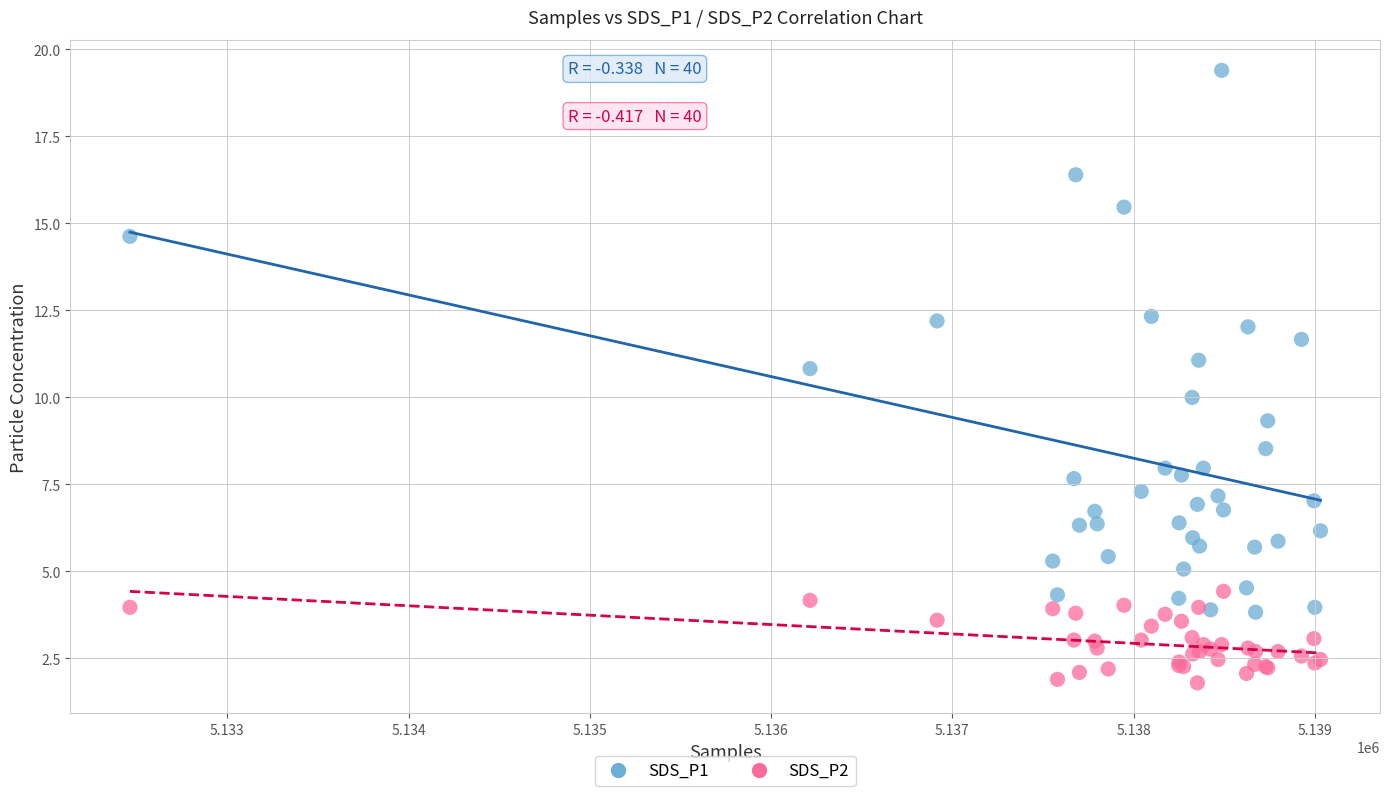

Which series reaches the maximum Y coordinate?

SDS_P1